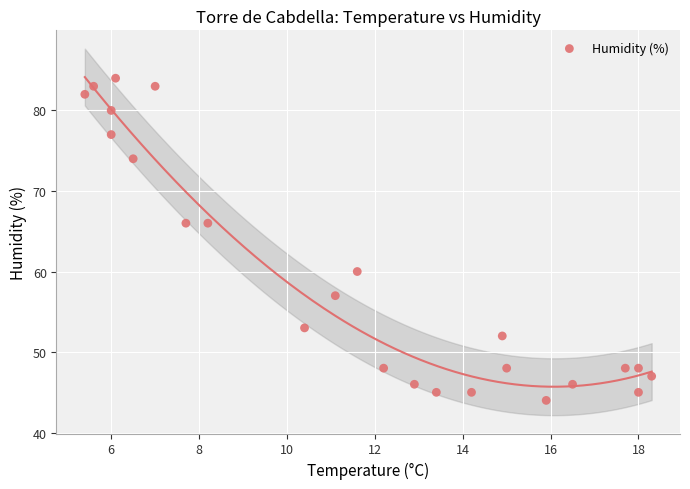

What is the range of Y values (max minus min)?

40